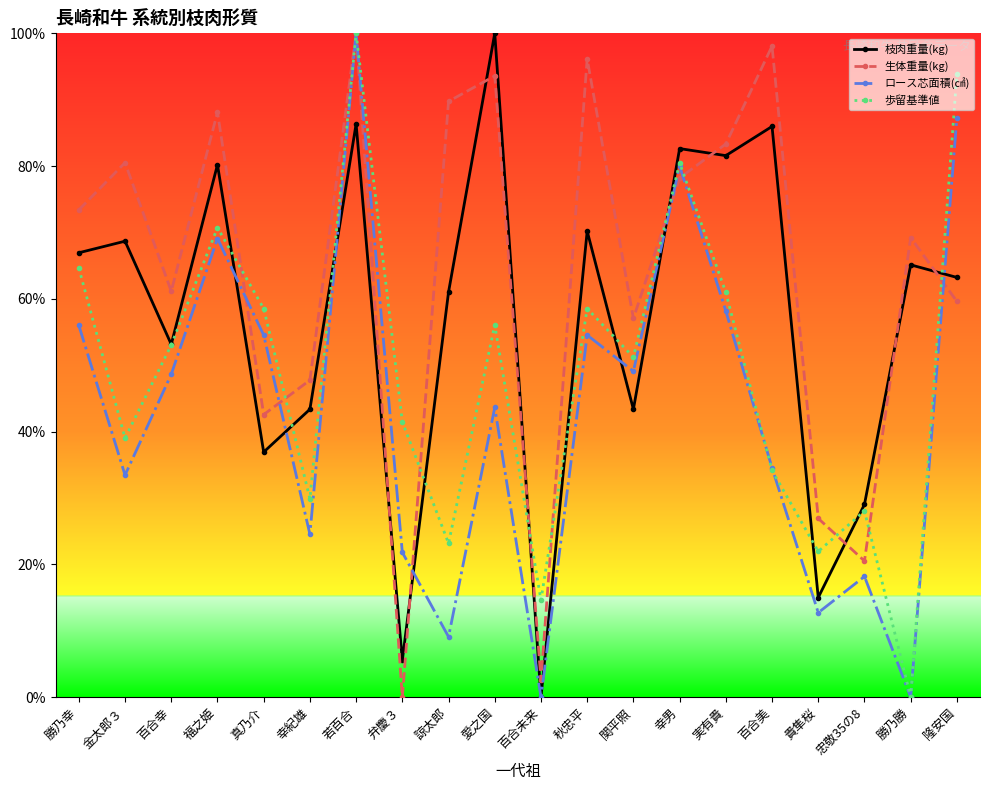

Reading right to left, list all the values displayed in this chart.

枝肉重量(kg): 0.6	0.7	0.3	0.2	0.9	0.8	0.8	0.4	0.7	0.0	1.0	0.6	0.1	0.9	0.4	0.4	0.8	0.5	0.7	0.7
生体重量(kg): 0.6	0.7	0.2	0.3	1.0	0.8	0.8	0.6	1.0	0.0	0.9	0.9	0.0	1.0	0.5	0.4	0.9	0.6	0.8	0.7
ロース芯面積(㎠): 0.9	0.0	0.2	0.1	0.3	0.6	0.8	0.5	0.5	0.0	0.4	0.1	0.2	1.0	0.2	0.5	0.7	0.5	0.3	0.6
歩留基準値: 0.9	0.0	0.3	0.2	0.3	0.6	0.8	0.5	0.6	0.1	0.6	0.2	0.4	1.0	0.3	0.6	0.7	0.5	0.4	0.6